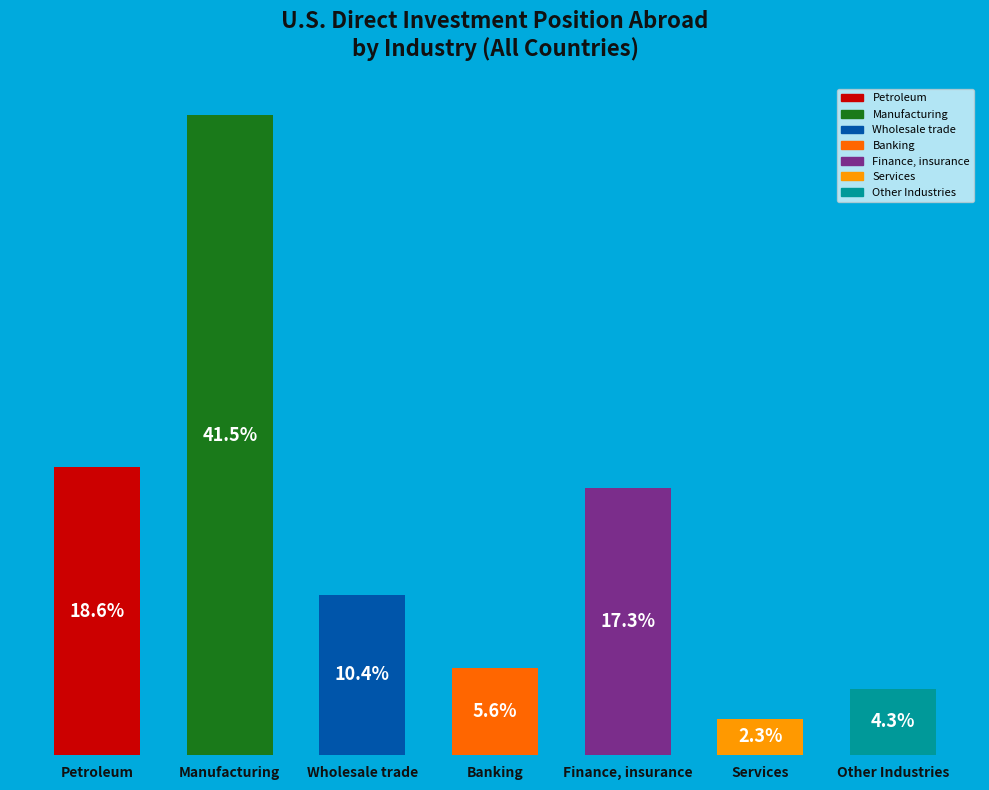

At which category does the chart reach its minimum across all series?

Services